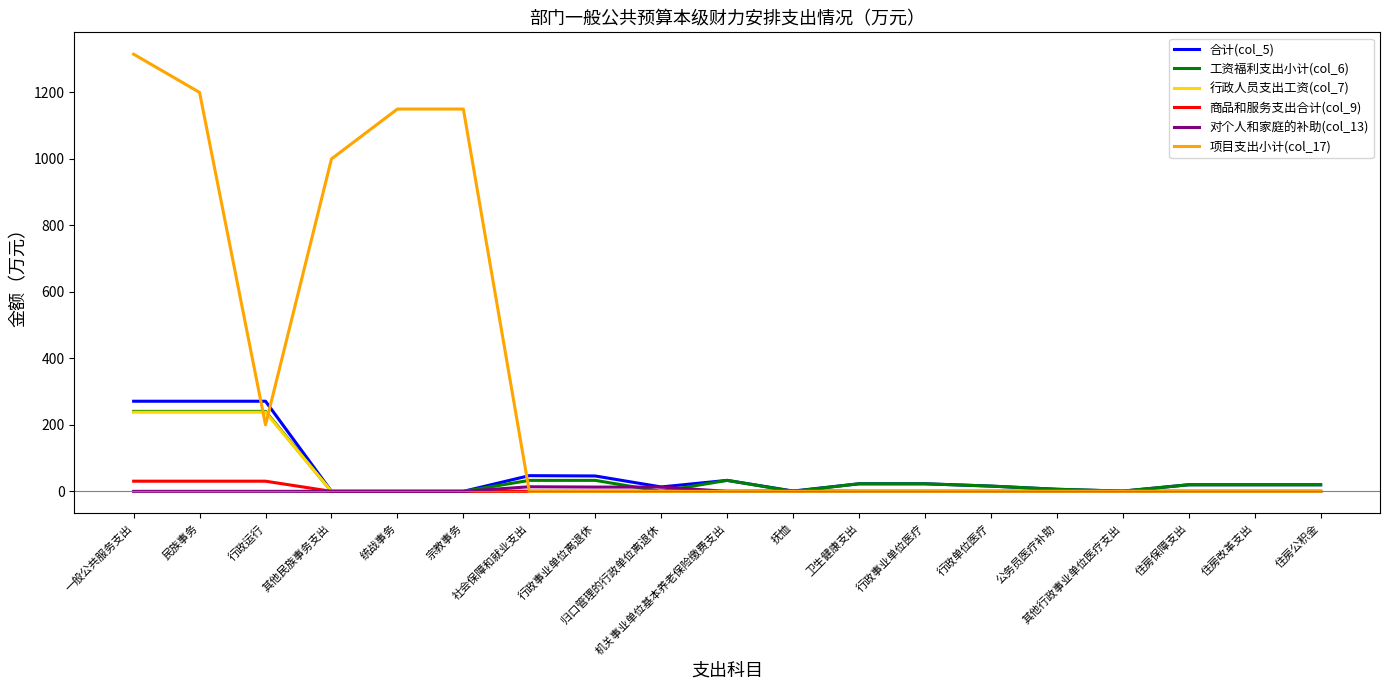

How many values in the 行政人员支出工资(col_7) series exceed 0?

3